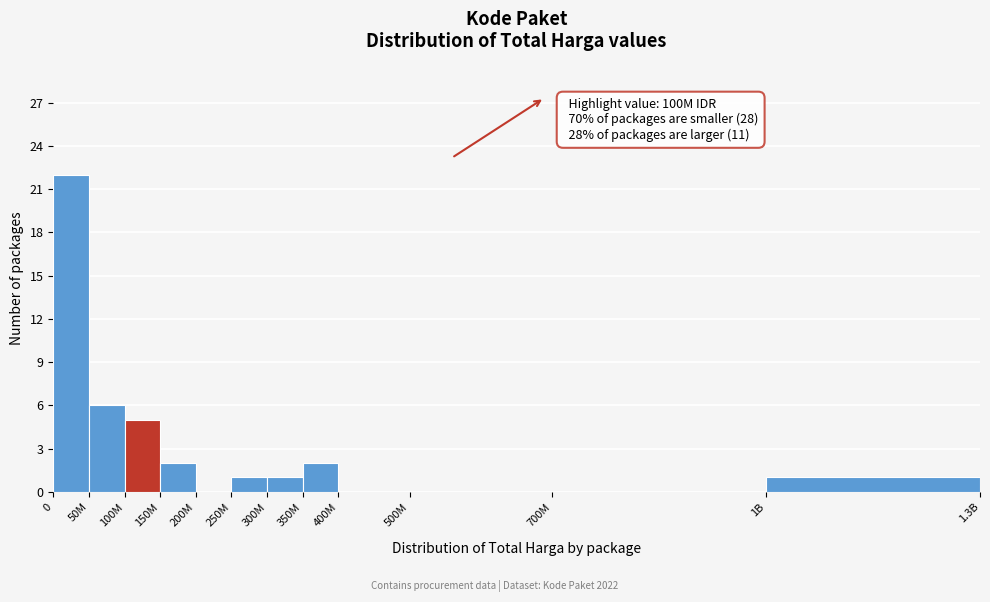

Reading left to right, what are all the values shown in this chart?

0=22	50M=6	100M=5	150M=2	200M=0	250M=1	300M=1	350M=2	400M=0	500M=0	700M=0	1B=1